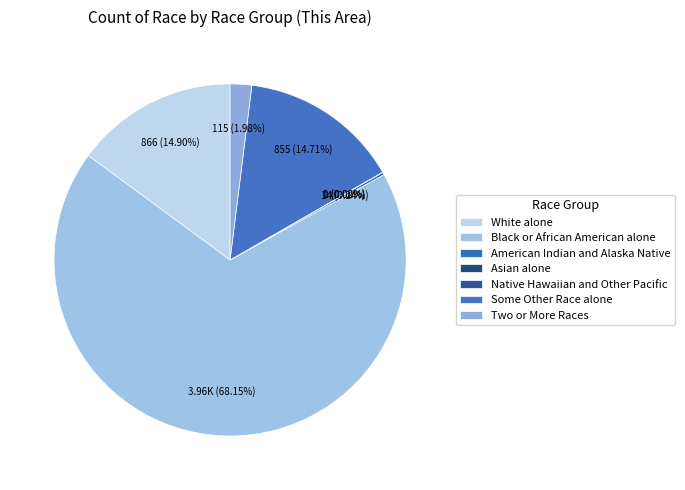

How many segments does this pie chart have?

7